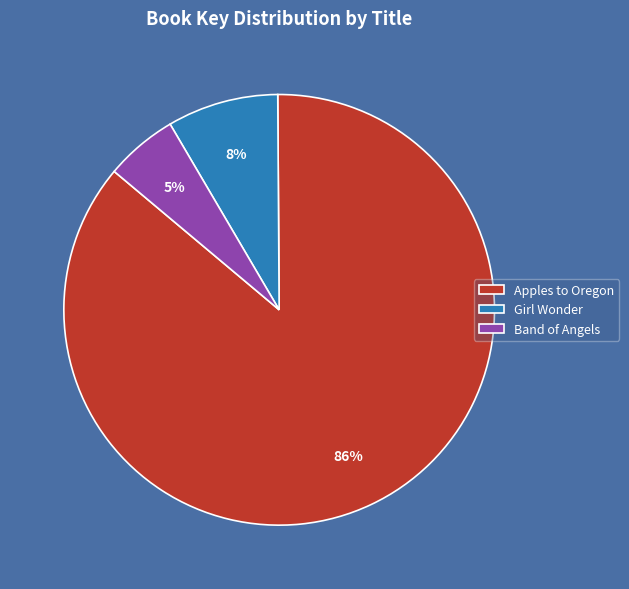

Which category has the smallest portion of the pie?

Band of Angels